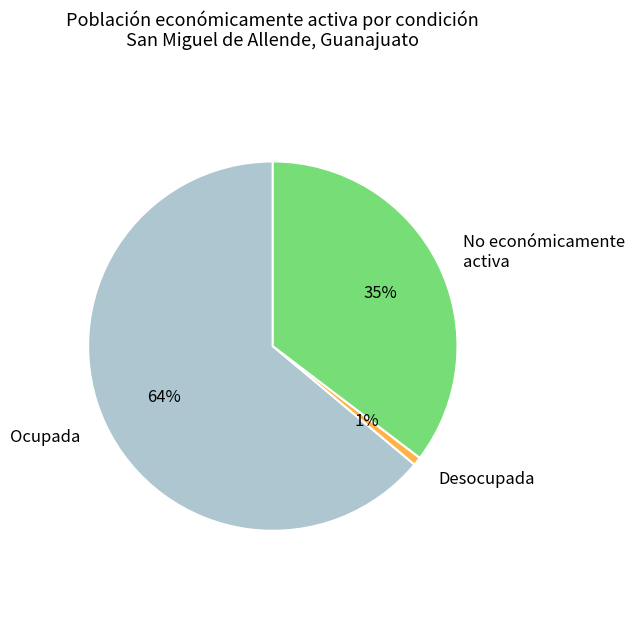

Which slice is the smallest?

Desocupada